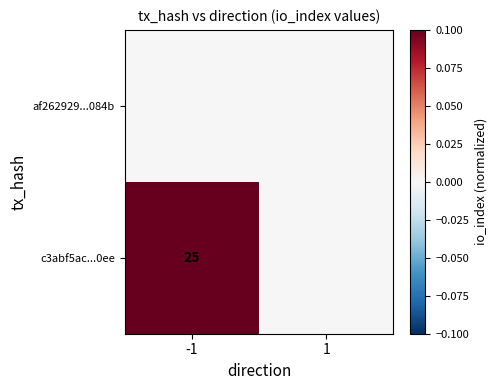

Is it true that c3abf5ac...0ee equals 11 at -1?

False